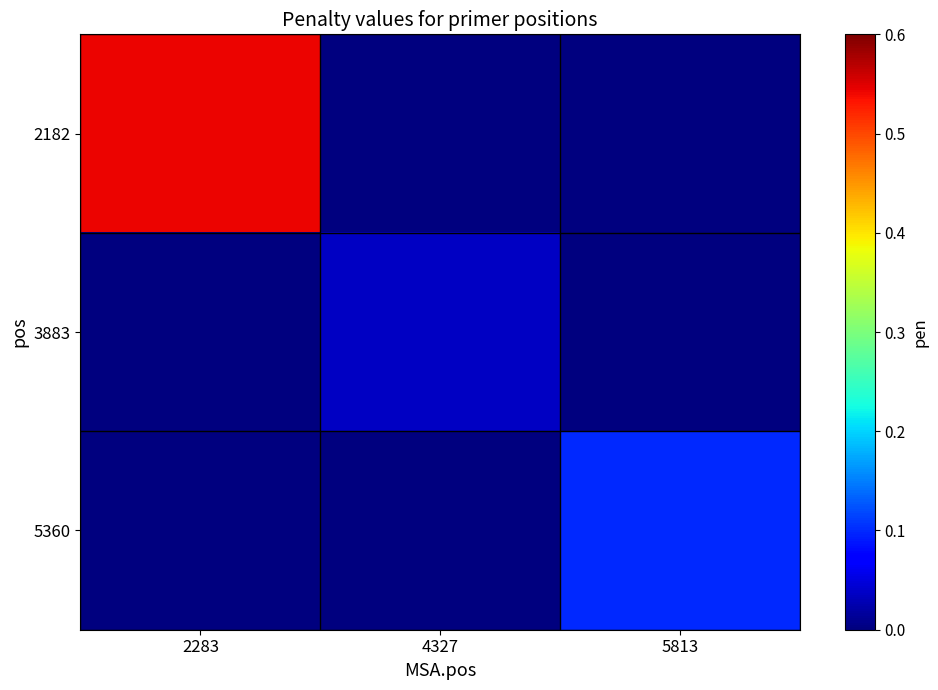

Which series has the largest range (max minus min)?

2182